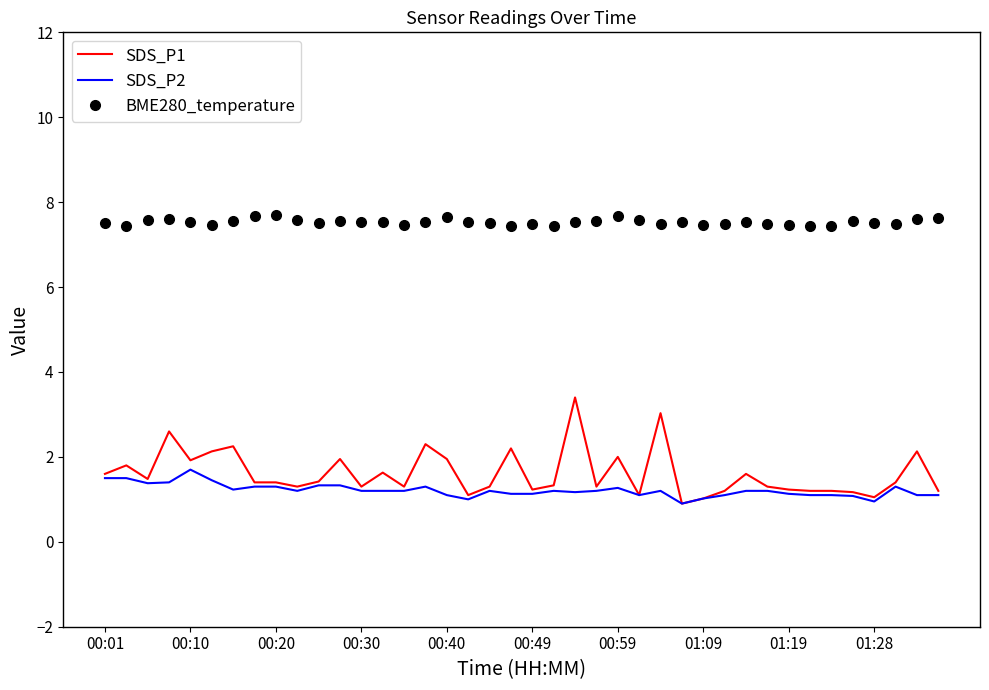

What is the maximum value shown in the chart?

7.7